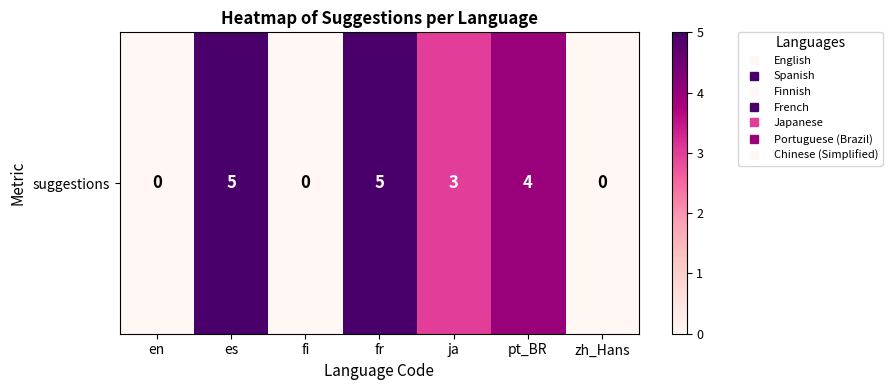

Which category has the highest value across all series?

es